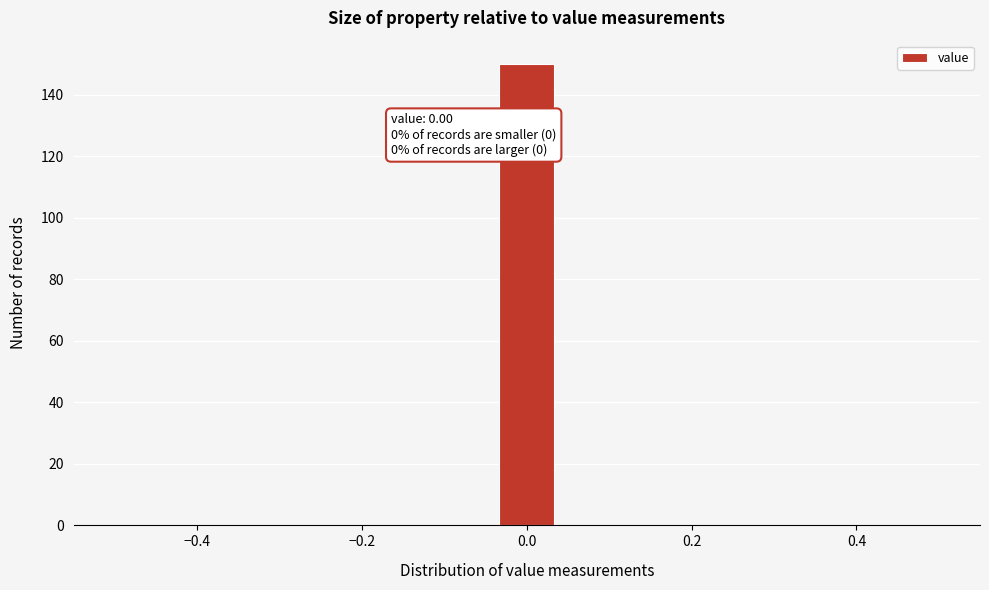

Read against the x-axis, roughly where is the centre of the tallest bar?

0.00